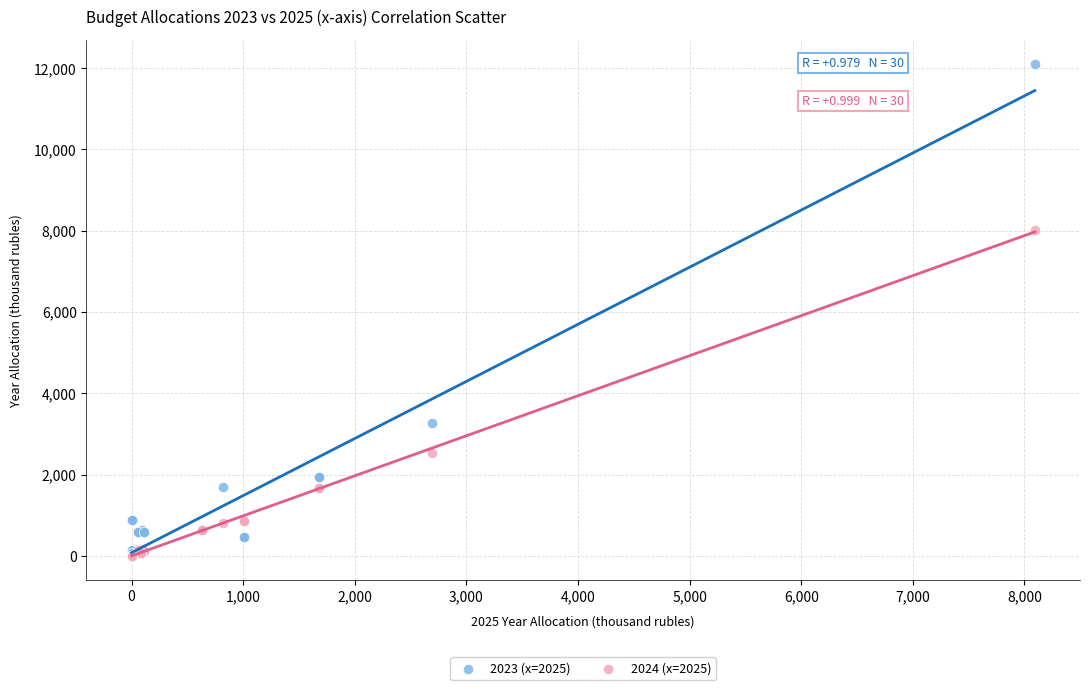

Across all series, what Y value is closest to 6047?

8025.6